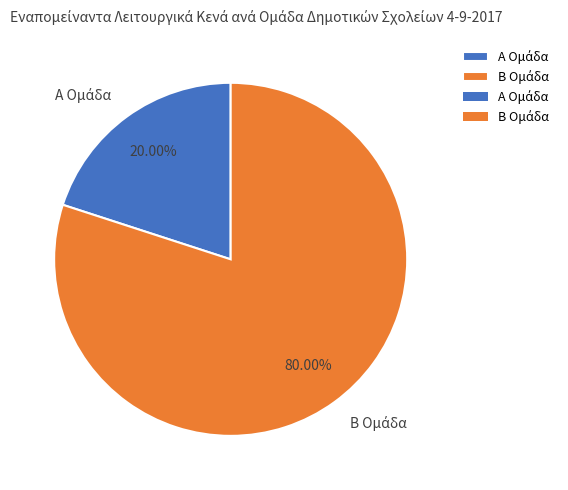

How many slices are in this pie chart?

2